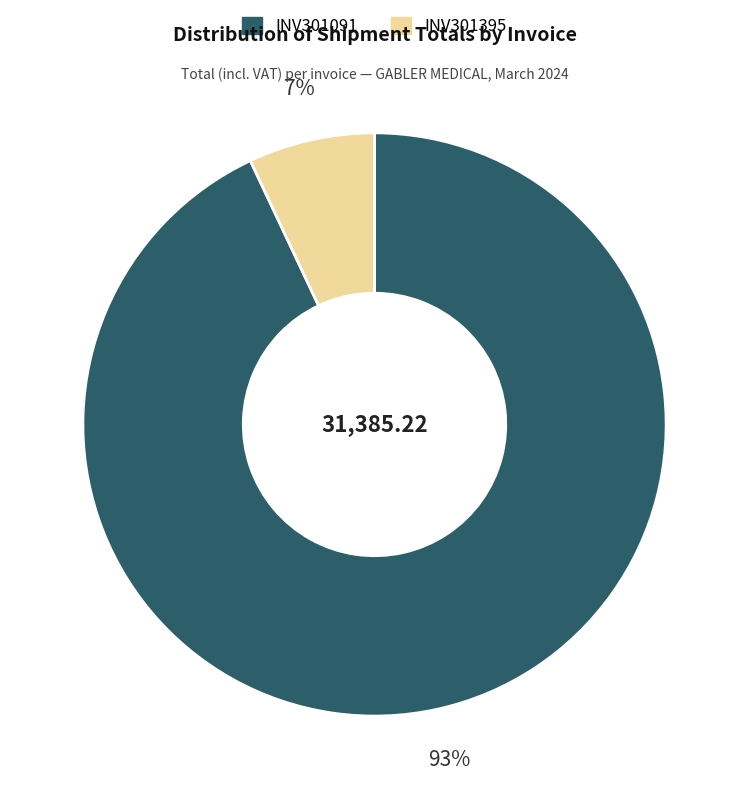

To the nearest percent, what percentage of the pie is INV301395?

7%